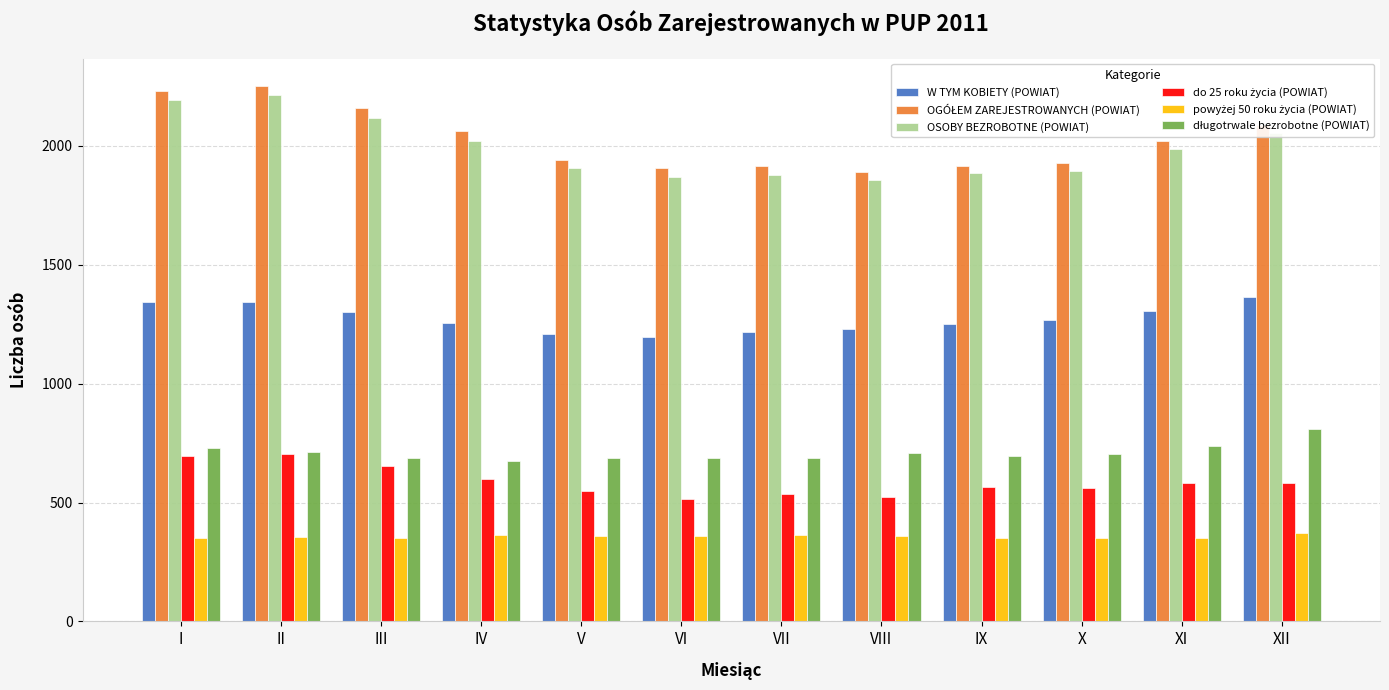

How many groups of bars are there?

12